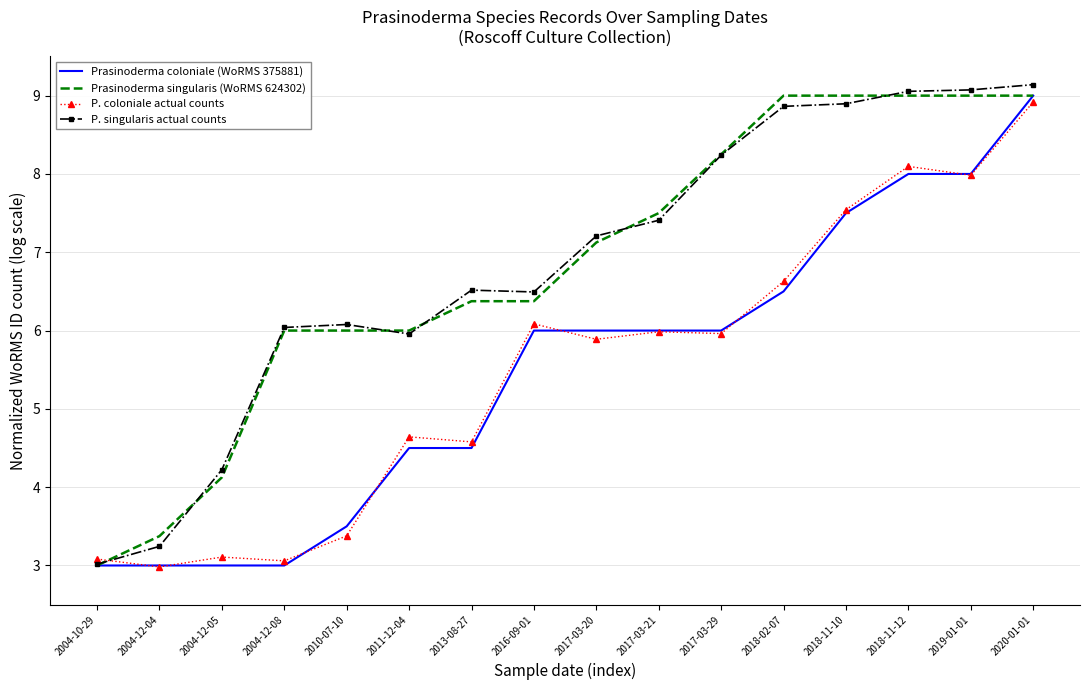

Which category has the highest value across all series?

2020-01-01